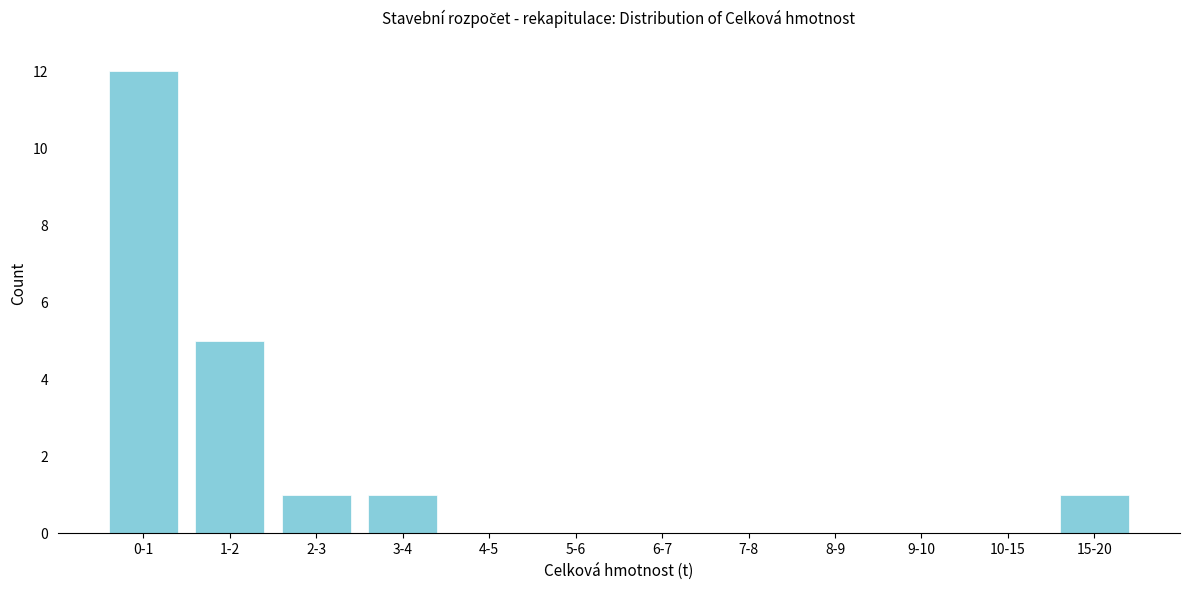

Reading right to left, extract all data points from this chart.

15-20=1	10-15=0	9-10=0	8-9=0	7-8=0	6-7=0	5-6=0	4-5=0	3-4=1	2-3=1	1-2=5	0-1=12